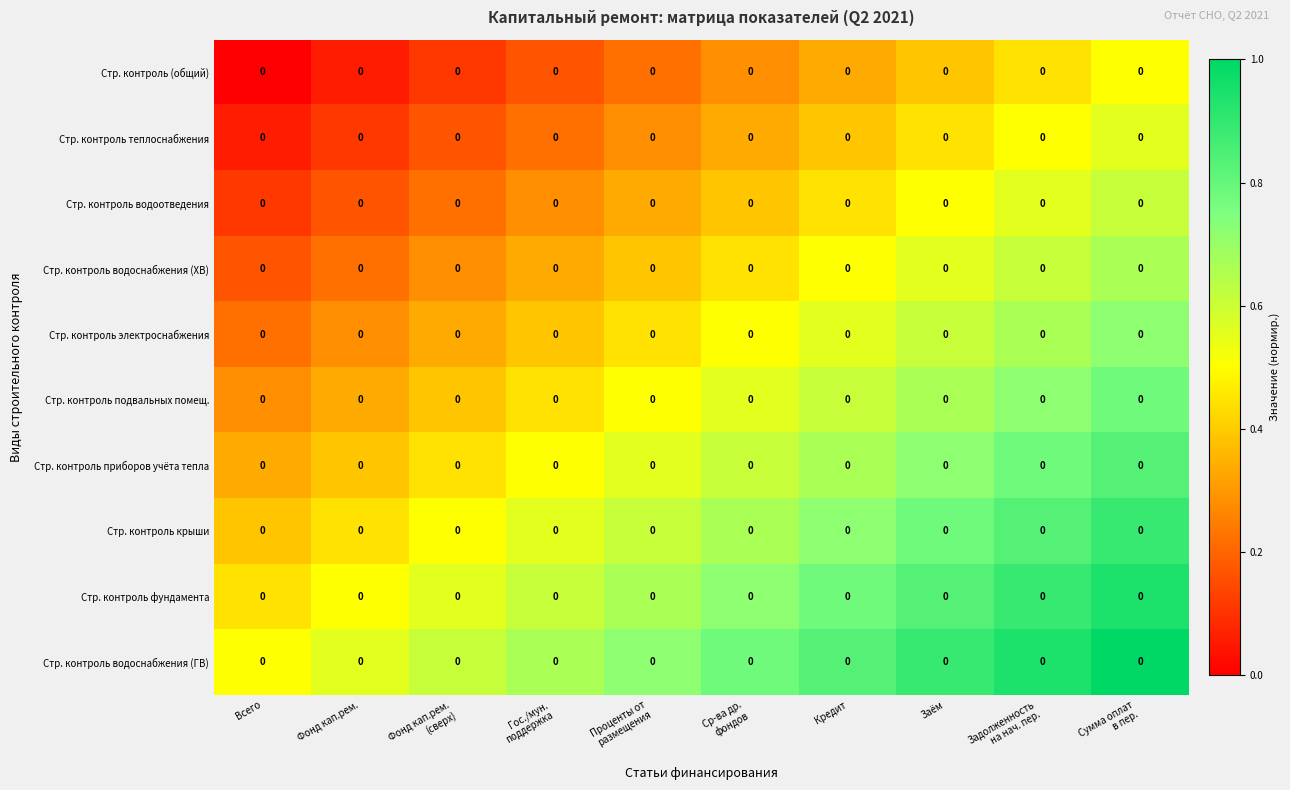

What is the spread (max minus min) of values at Фонд кап.рем.?

0.5